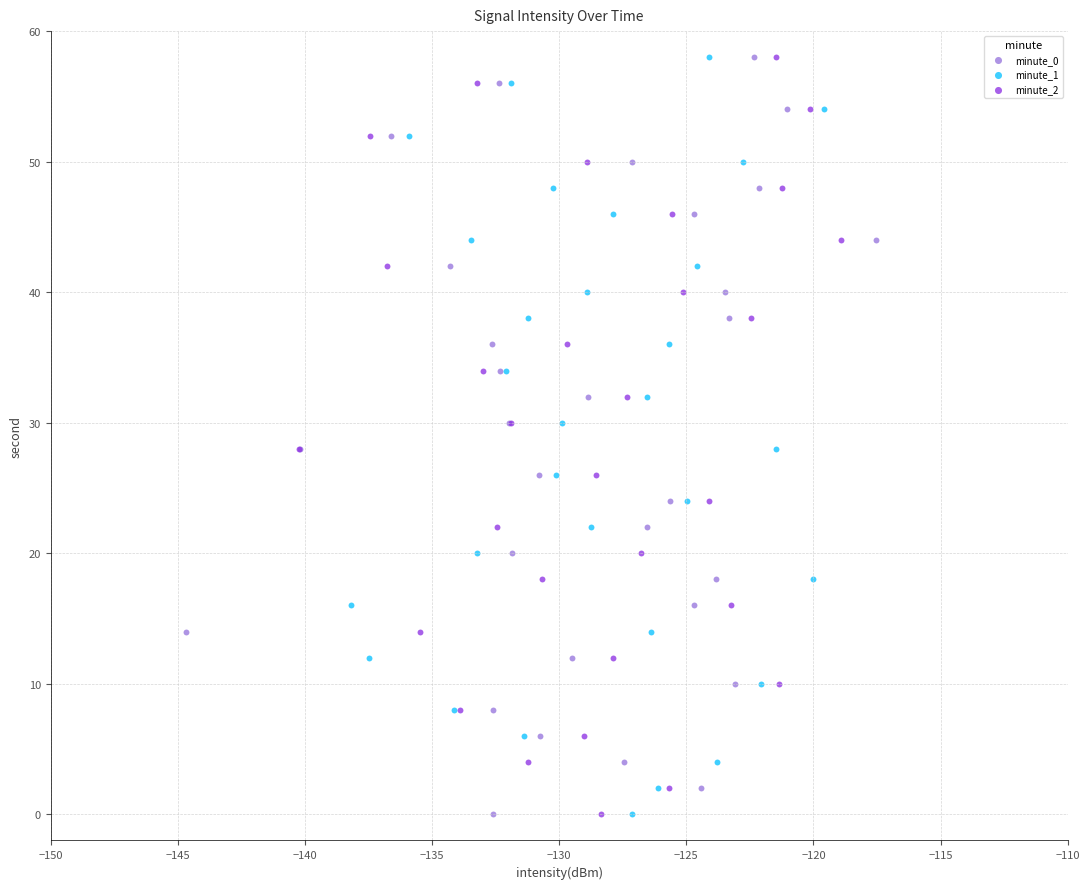

What are all the series names shown in the legend?

minute_0, minute_1, minute_2